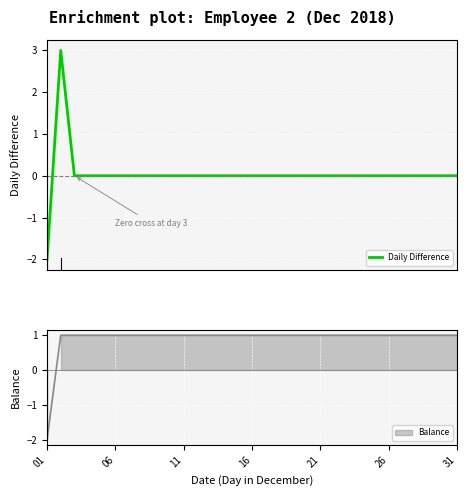

How many interior local peaks (higher than both neighbors) does the data have?

1